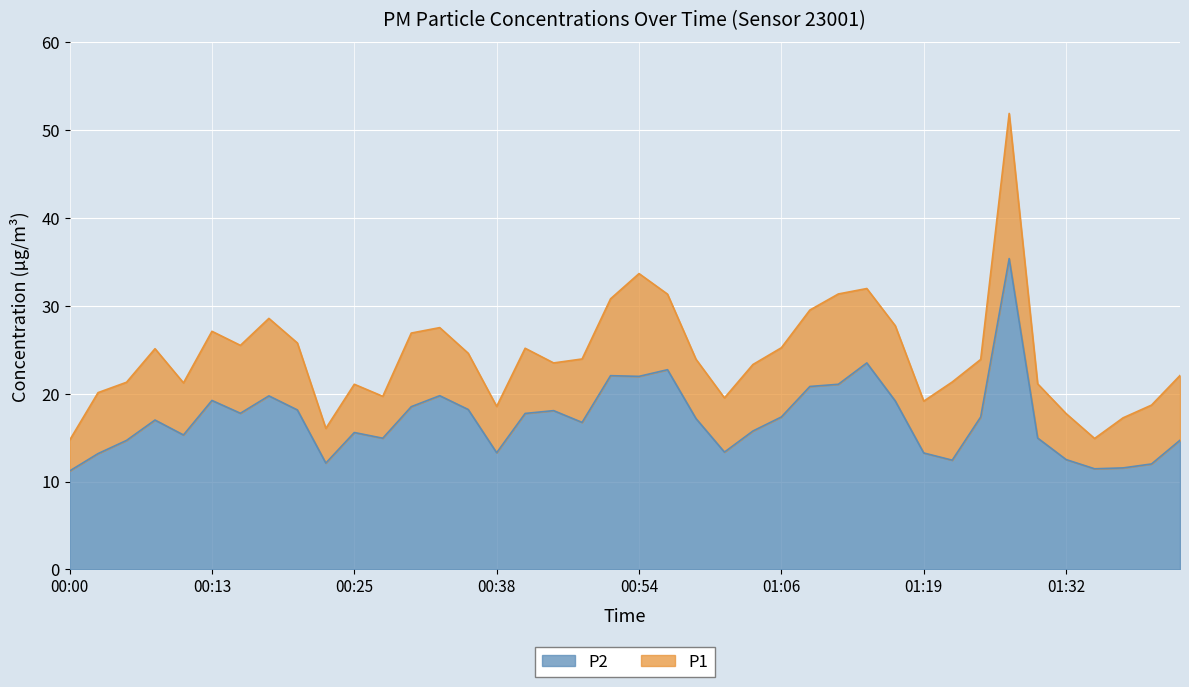

Reading left to right, what are all the values shown in this chart?

P1: 00:00=14.7	00:03=20.1	00:05=21.3	00:08=25.1	00:10=21.2	00:13=27.1	00:15=25.5	00:18=28.6	00:20=25.8	00:23=16.1	00:25=21.1	00:28=19.7	00:30=26.9	00:33=27.5	00:35=24.6	00:38=18.6	00:40=25.2	00:43=23.5	00:46=23.9	00:51=30.8	00:54=33.7	00:56=31.3	00:59=23.9	01:01=19.5	01:04=23.3	01:06=25.2	01:09=29.5	01:11=31.4	01:14=32.0	01:16=27.7	01:19=19.1	01:22=21.3	01:25=23.9	01:27=51.9	01:30=21.1	01:32=17.7	01:35=14.9	01:37=17.2	01:40=18.7	01:42=22.1
P2: 00:00=11.2	00:03=13.2	00:05=14.7	00:08=17.0	00:10=15.3	00:13=19.2	00:15=17.8	00:18=19.8	00:20=18.1	00:23=12.1	00:25=15.6	00:28=14.9	00:30=18.5	00:33=19.8	00:35=18.2	00:38=13.3	00:40=17.8	00:43=18.1	00:46=16.7	00:51=22.1	00:54=22.0	00:56=22.7	00:59=17.2	01:01=13.3	01:04=15.8	01:06=17.4	01:09=20.8	01:11=21.1	01:14=23.5	01:16=19.2	01:19=13.2	01:22=12.4	01:25=17.4	01:27=35.4	01:30=14.9	01:32=12.5	01:35=11.4	01:37=11.6	01:40=12.0	01:42=14.7